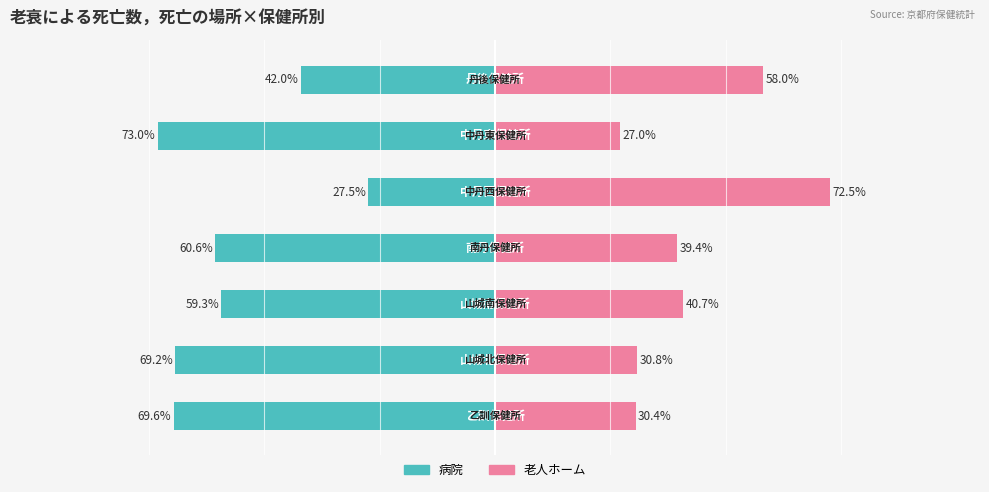

Reading left to right, transcribe all the data shown in this chart.

病院: -69.6	-69.2	-59.3	-60.6	-27.5	-73.0	-42.0
老人ホーム: 30.4	30.8	40.7	39.4	72.5	27.0	58.0